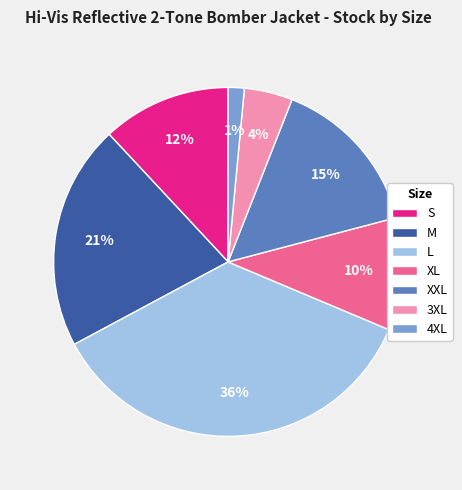

Does any single category account for the majority?

No